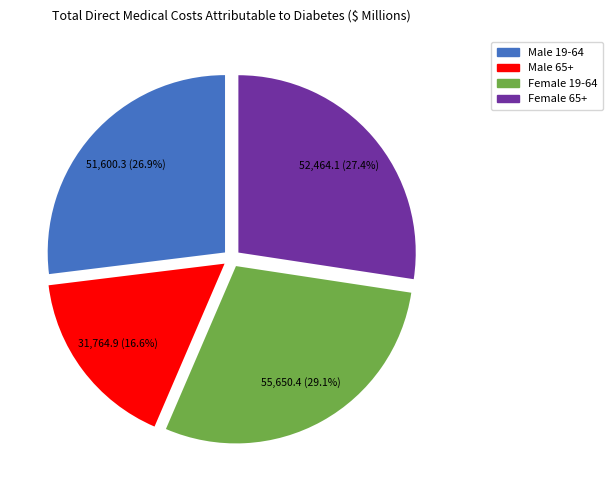

Is the sum of Male 65+ and Female 65+ greater than half?

No